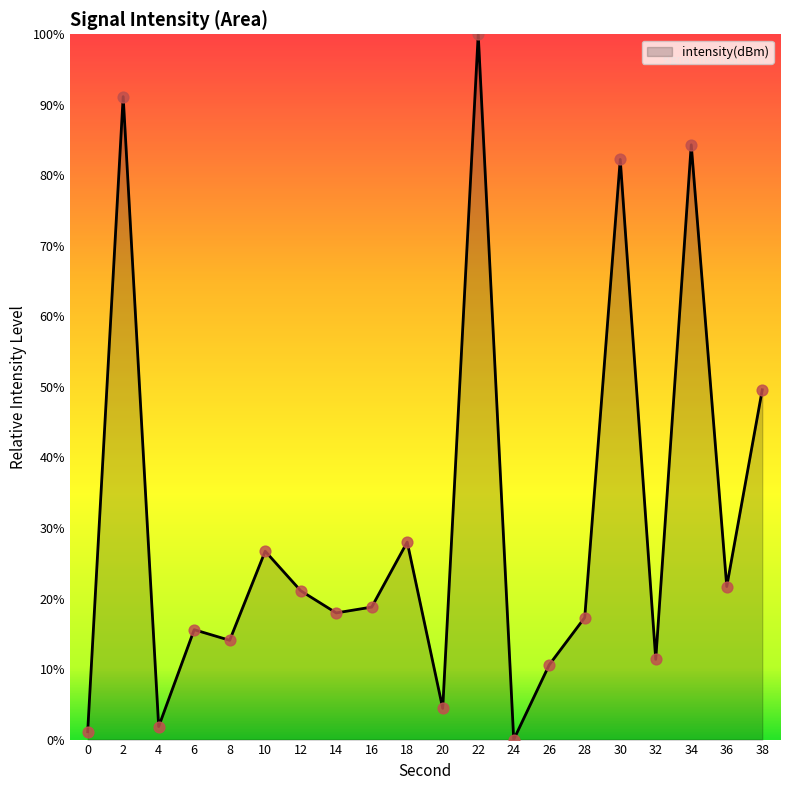

Which has a higher value, 0 or 2?

2